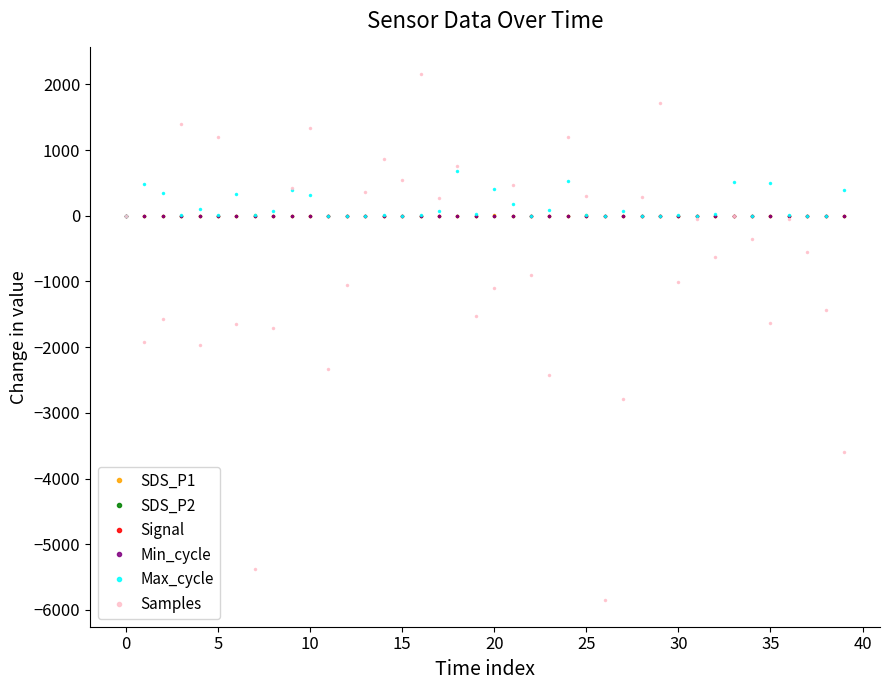

Which series has the largest range (max minus min)?

Samples